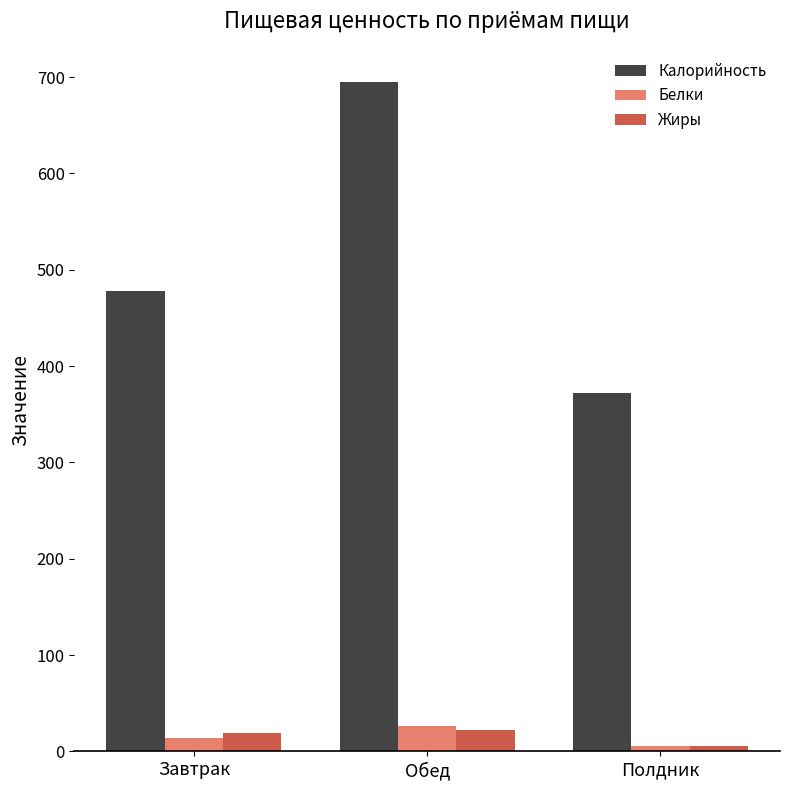

What is the total value across all series at Обед?

742.4